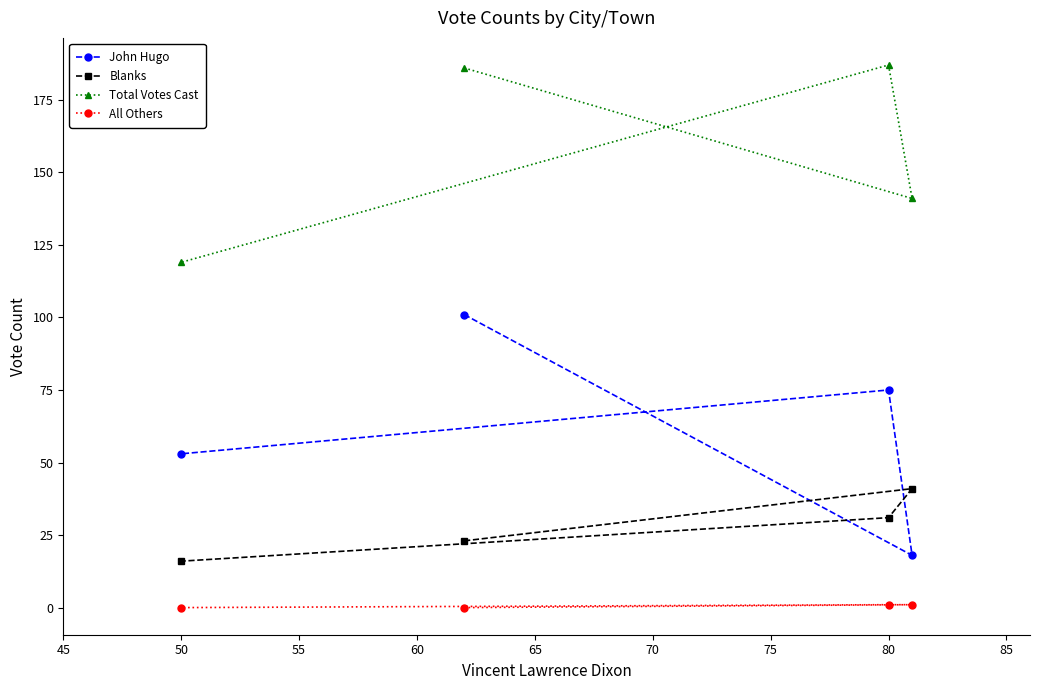

True or false: John Hugo and Total Votes Cast cross at least once.

False